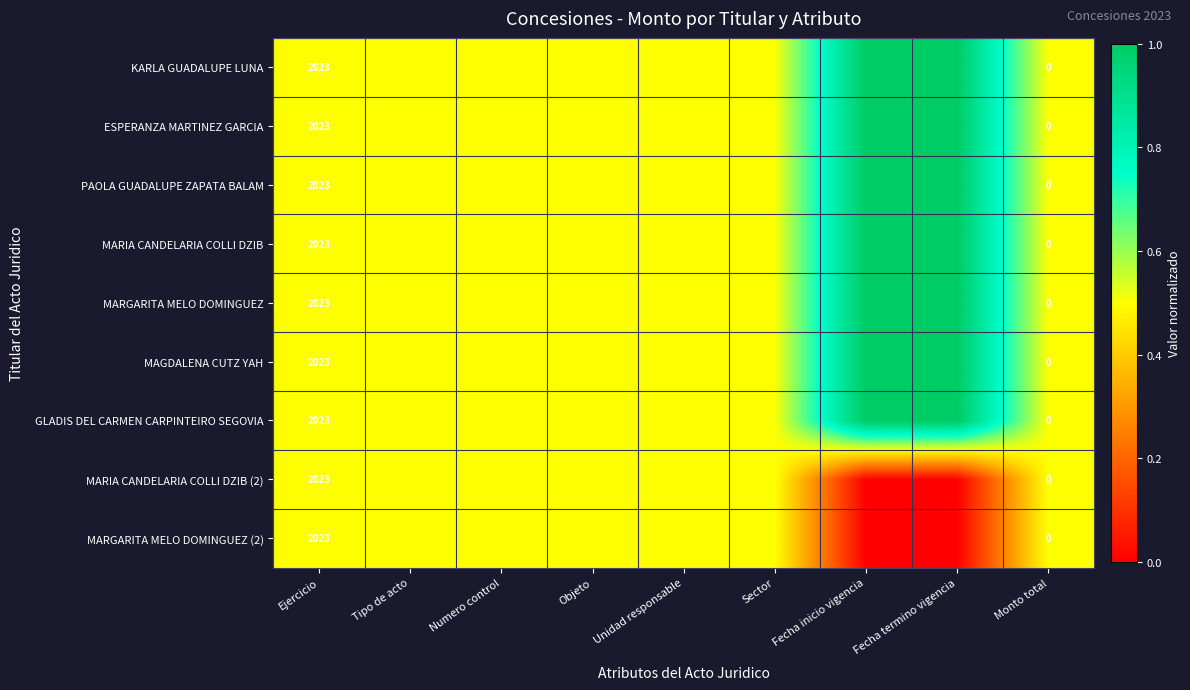

Count the number of categories in the chart.

9